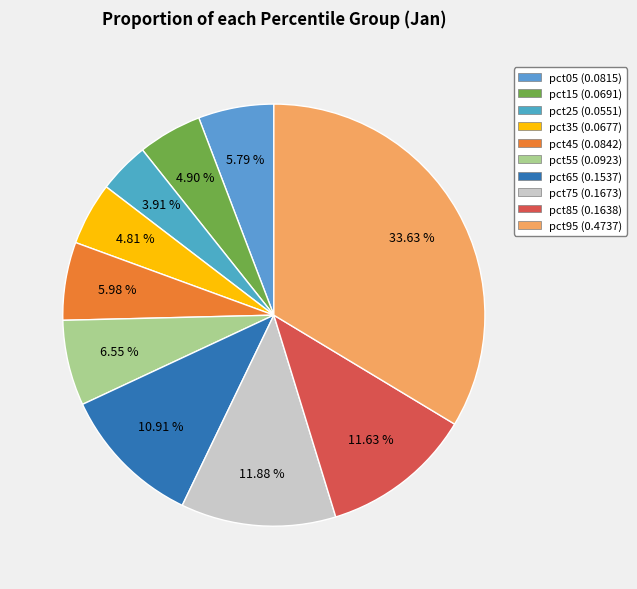

True or false: pct75 accounts for 19% of the total.

False